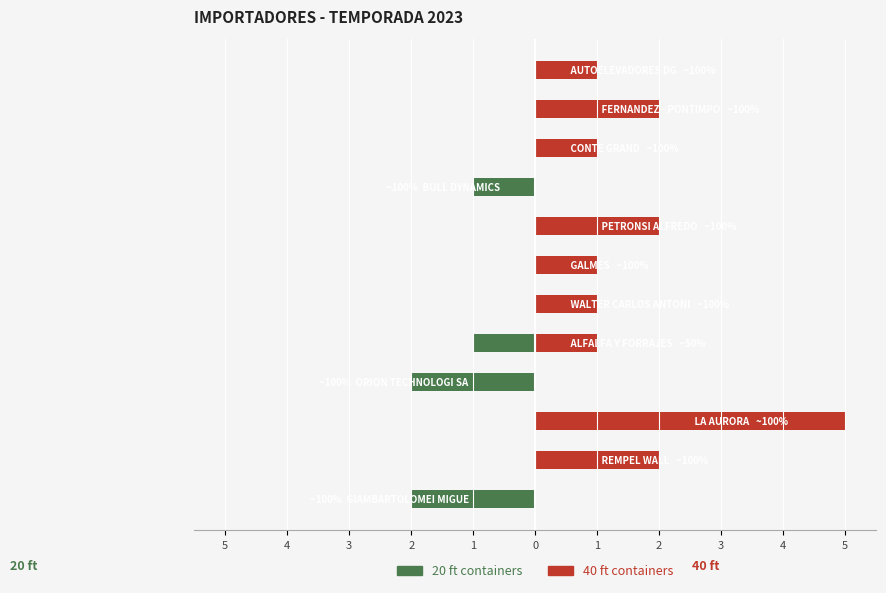

Reading left to right, extract all data points from this chart.

20 ft: -2	0	0	-2	-1	0	0	0	-1	0	0	0
40 ft: 0	2	5	0	1	1	1	2	0	1	2	1